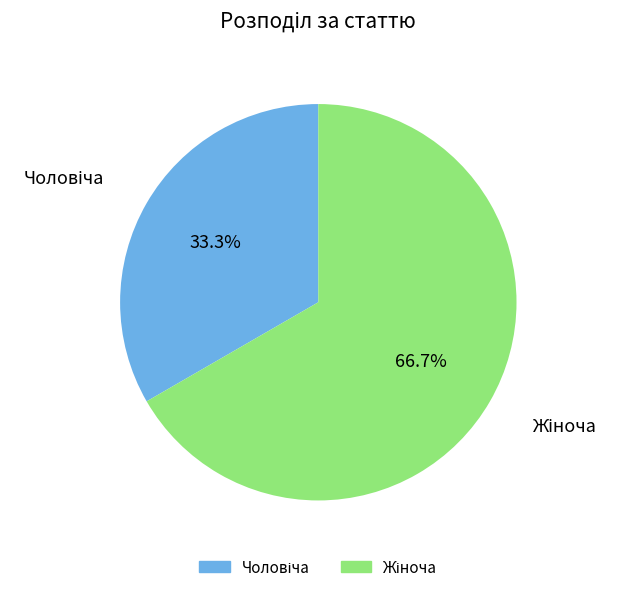

Does any single category account for the majority?

Yes